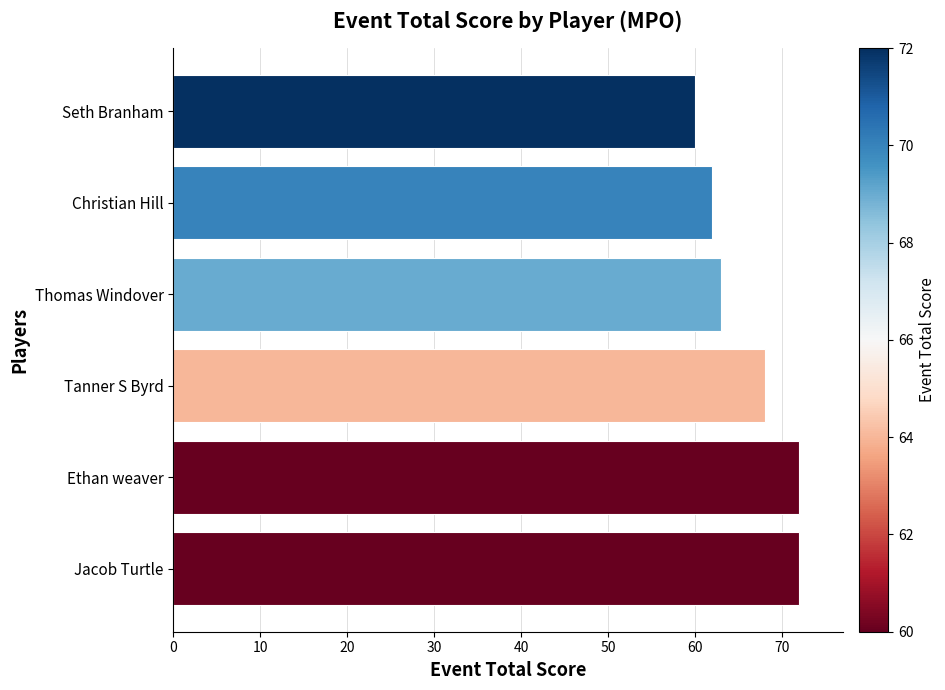

True or false: the data shows 124 at Jacob Turtle.

False